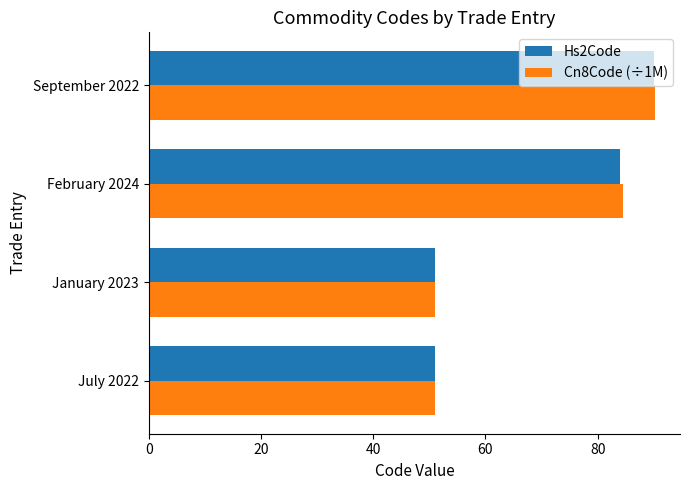

Which series has the widest spread of values?

Cn8Code (÷1M)